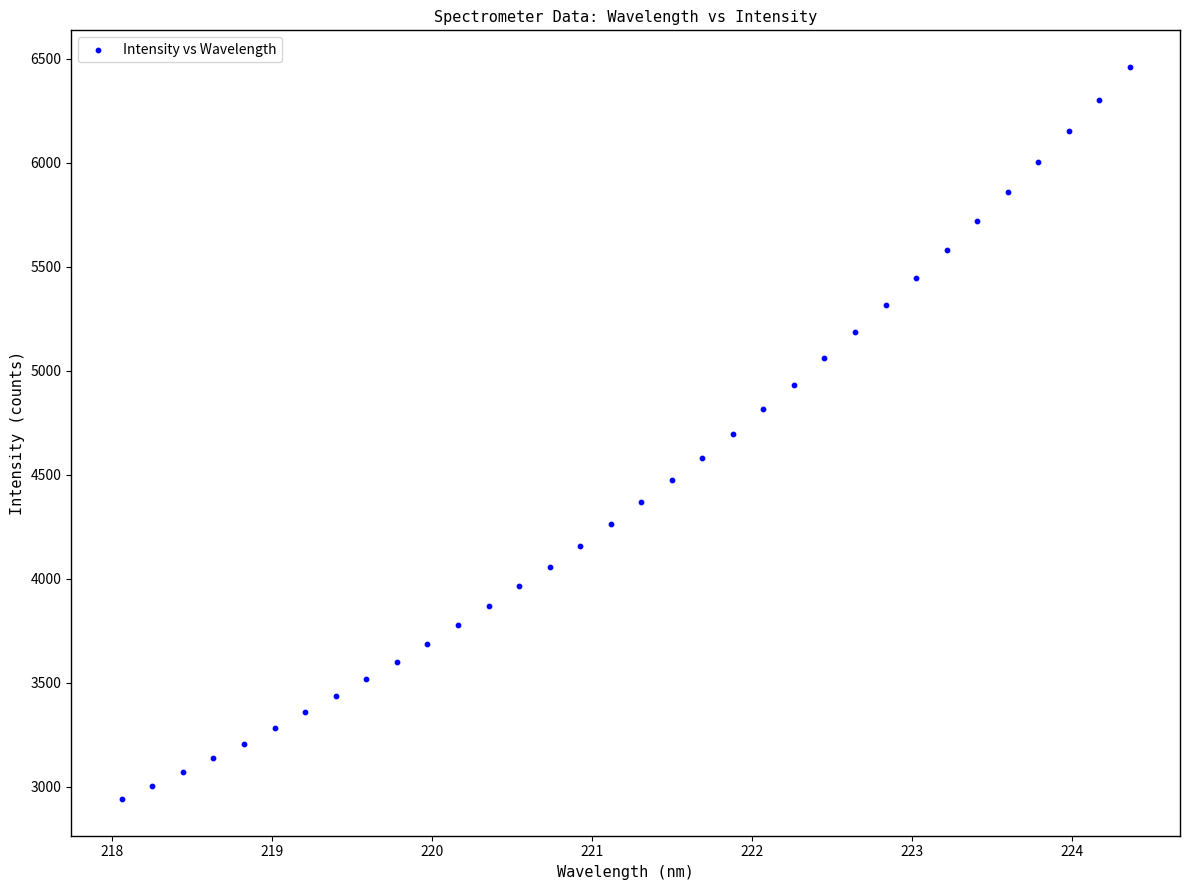

What is the range of X values (max minus min)?

6.3